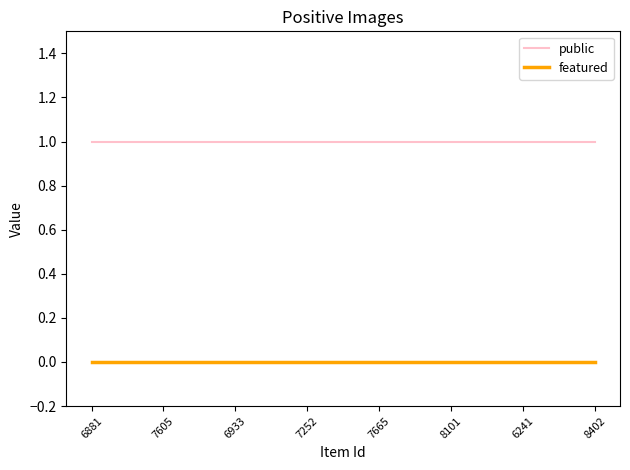

List the series in order of their overall mean, lowest first.

featured, public